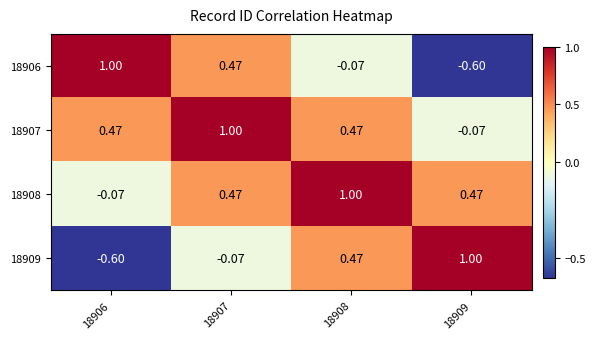

Is the value of 18906 at 18907 greater than the value of 18908 at 18908?

No